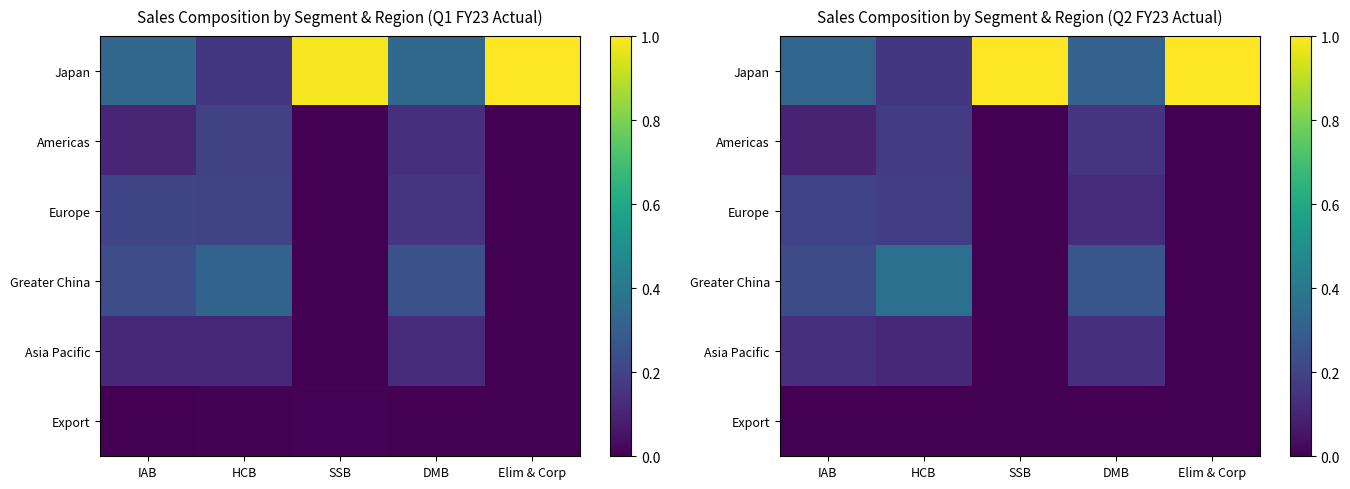

What is the sum of all Asia Pacific values?

0.4